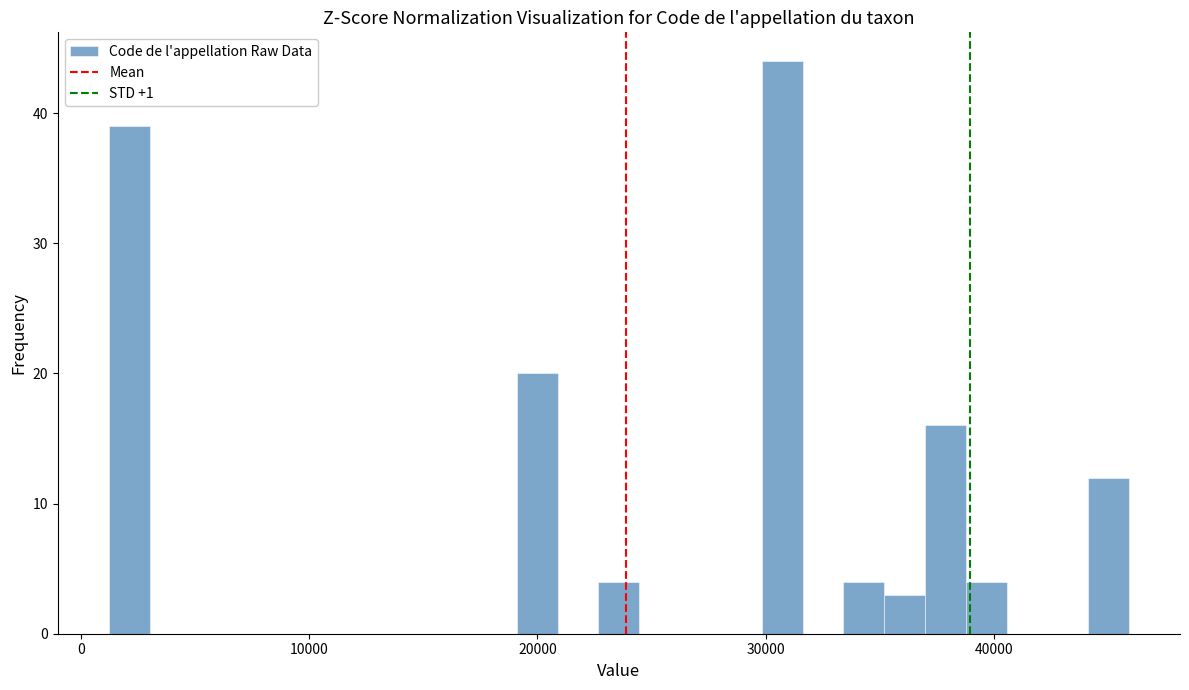

Around what value on the x-axis is the tallest bar? Give the approximate position of its centre, as read against the axis.

31000